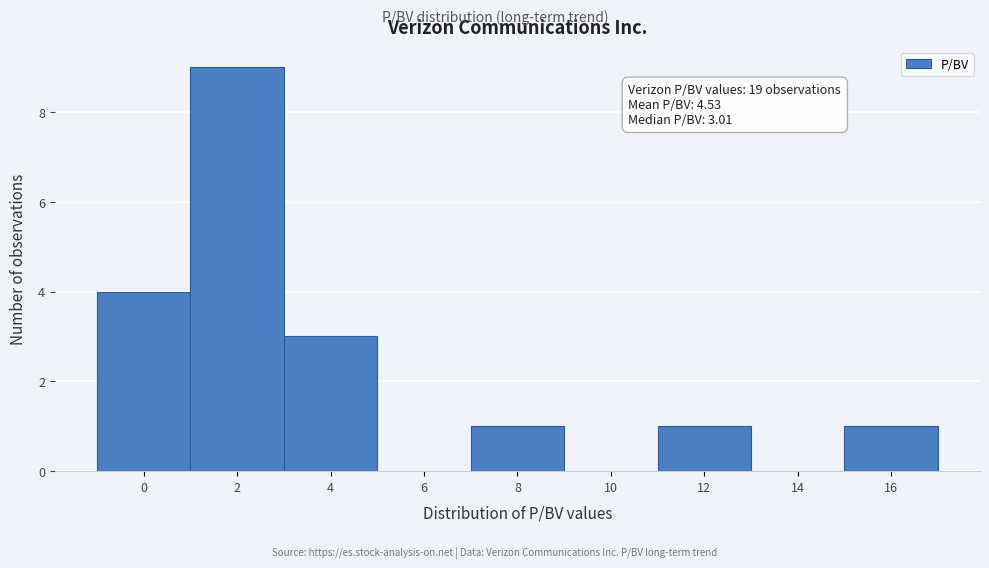

Reading right to left, extract all data points from this chart.

16=1	14=0	12=1	10=0	8=1	6=0	4=3	2=9	0=4